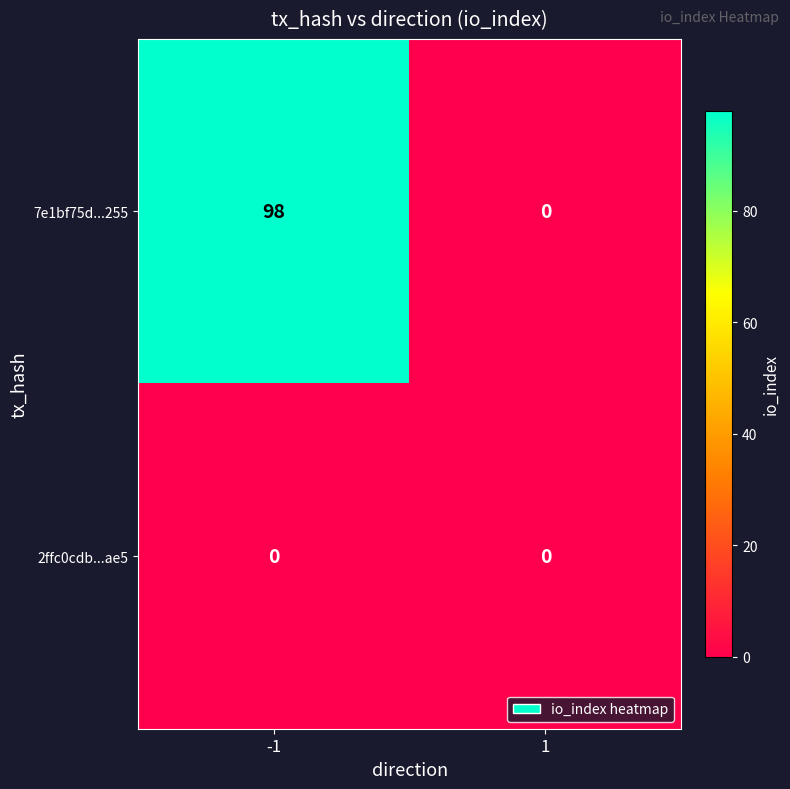

What is the total value across all series at -1?

98